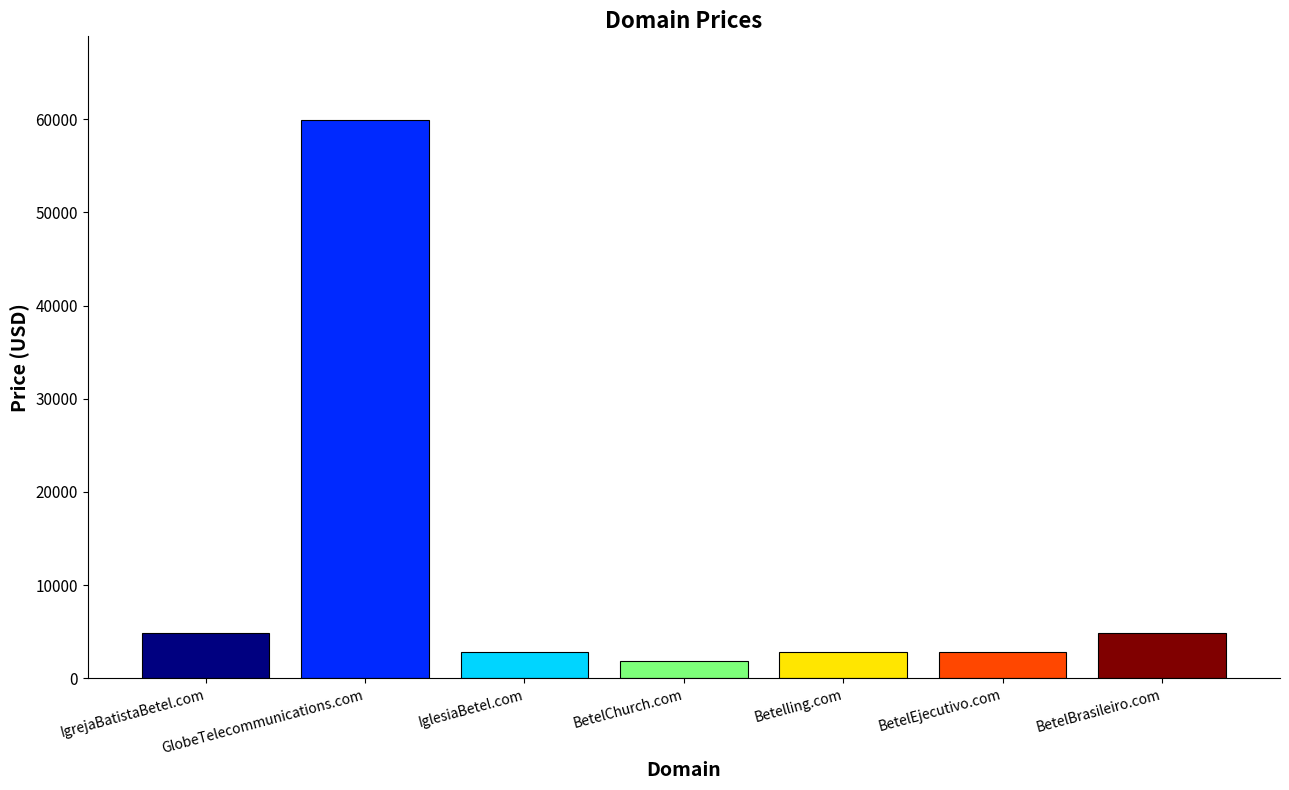

Between GlobeTelecommunications.com and BetelBrasileiro.com, which is larger?

GlobeTelecommunications.com